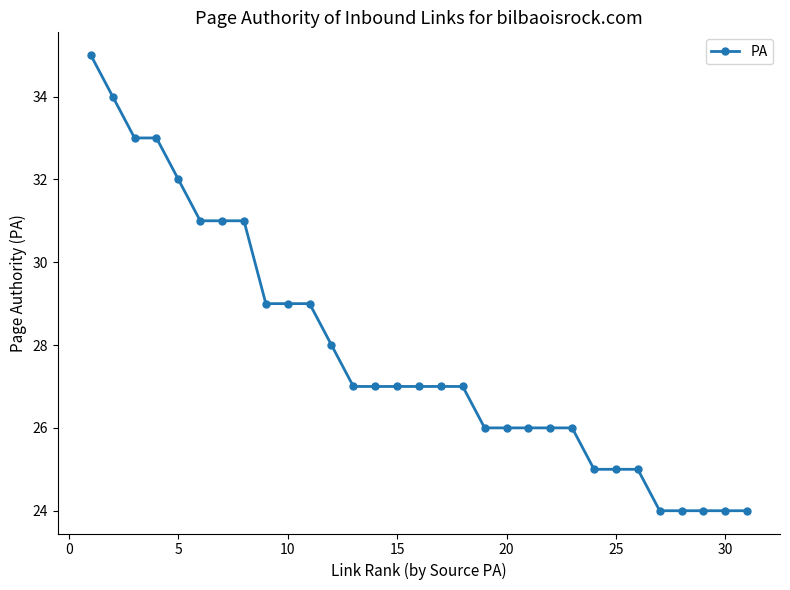

What is the difference between the maximum and minimum values?

11